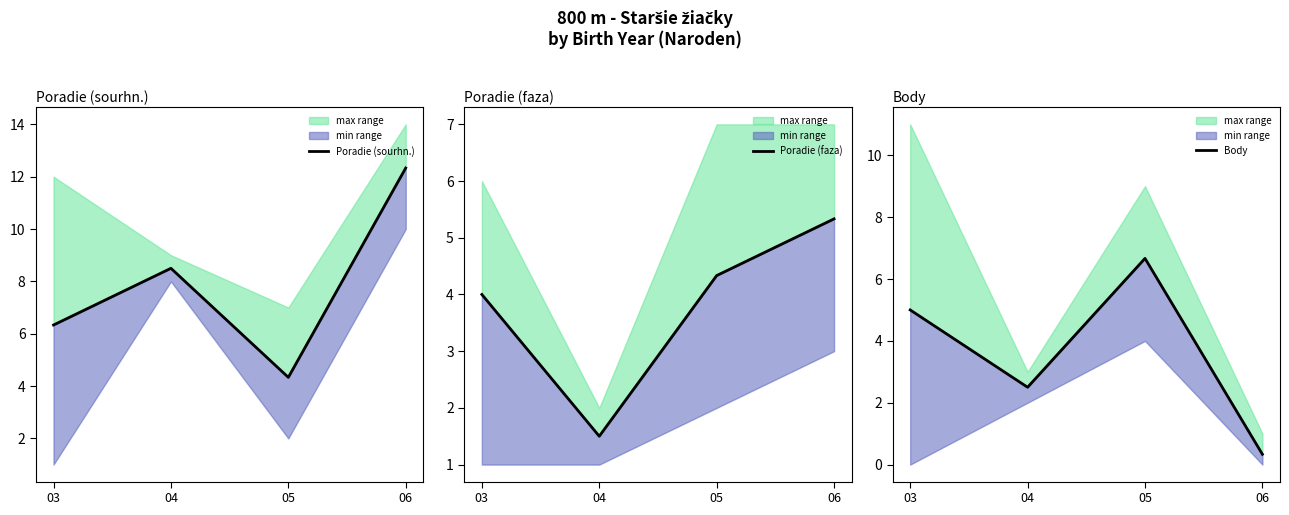

Reading left to right, transcribe all the data shown in this chart.

Poradie (sourhn.): 03=6.3	04=8.5	05=4.3	06=12.3
Poradie (faza): 03=4.0	04=1.5	05=4.3	06=5.3
Body: 03=5.0	04=2.5	05=6.7	06=0.3